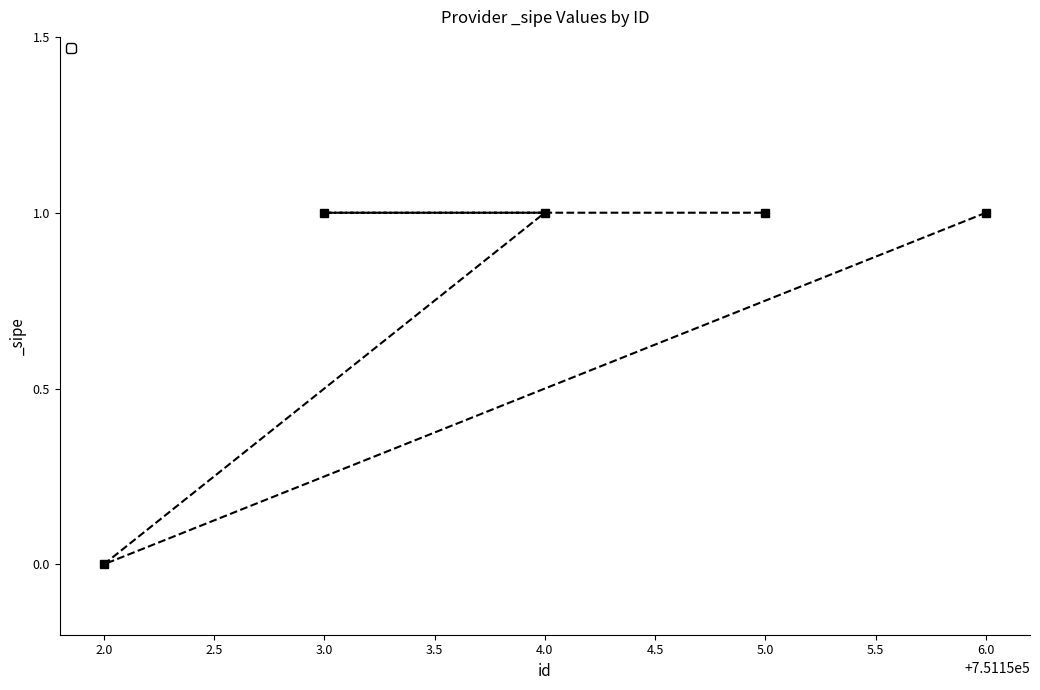

What position from the right is 4.0?

3